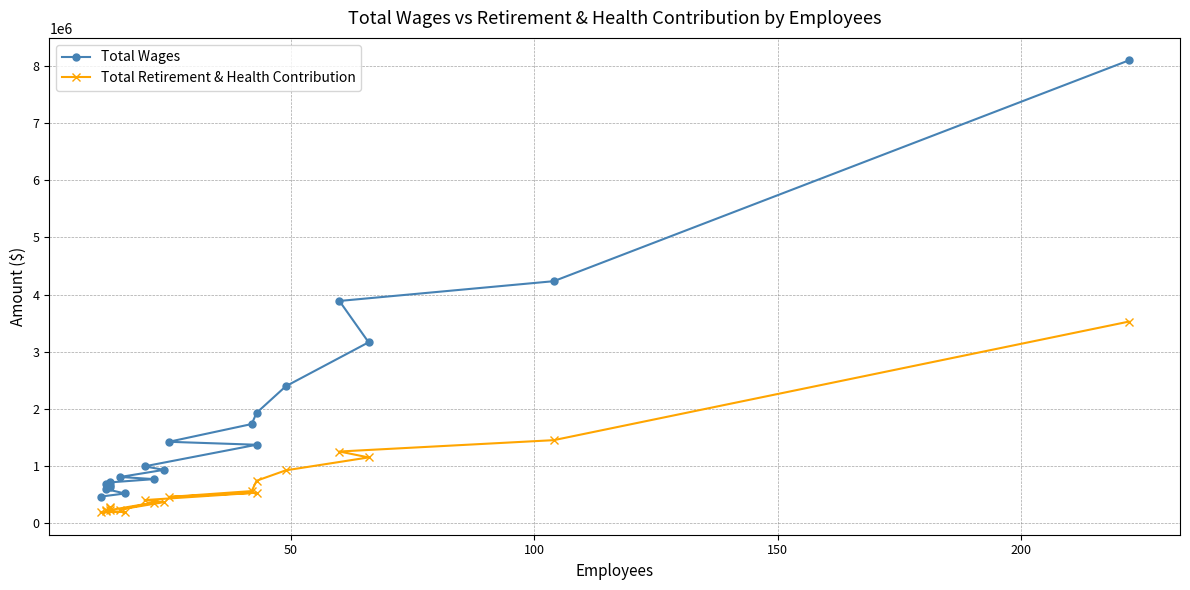

What is the difference between the second highest and second lowest values in the Total Wages series?

3712872